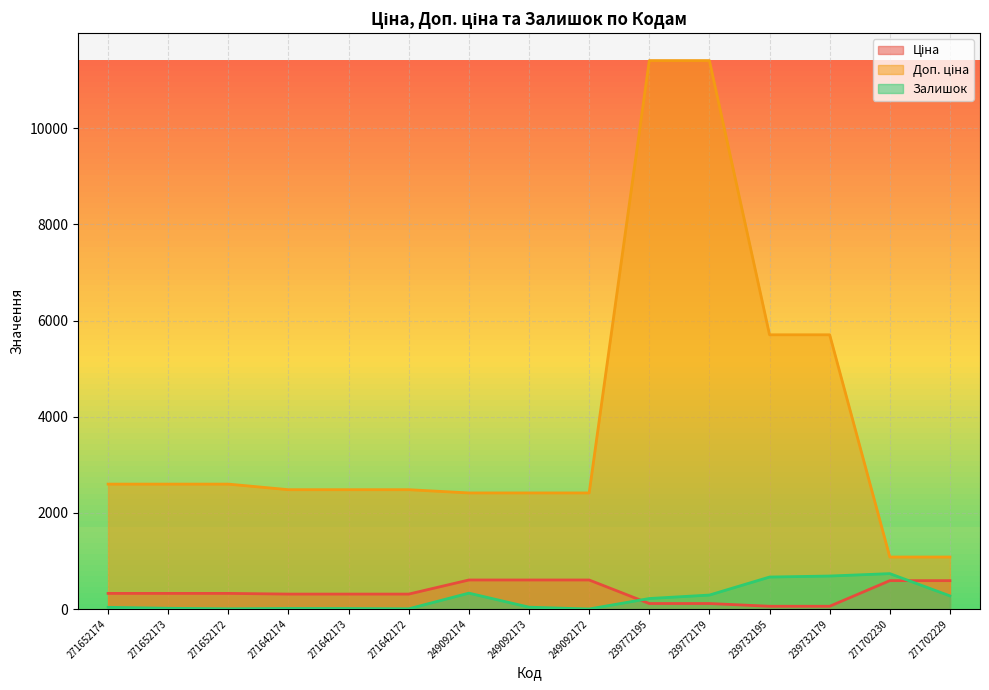

What is the difference between the second highest and minimum values in the Доп. ціна series?

10328.3